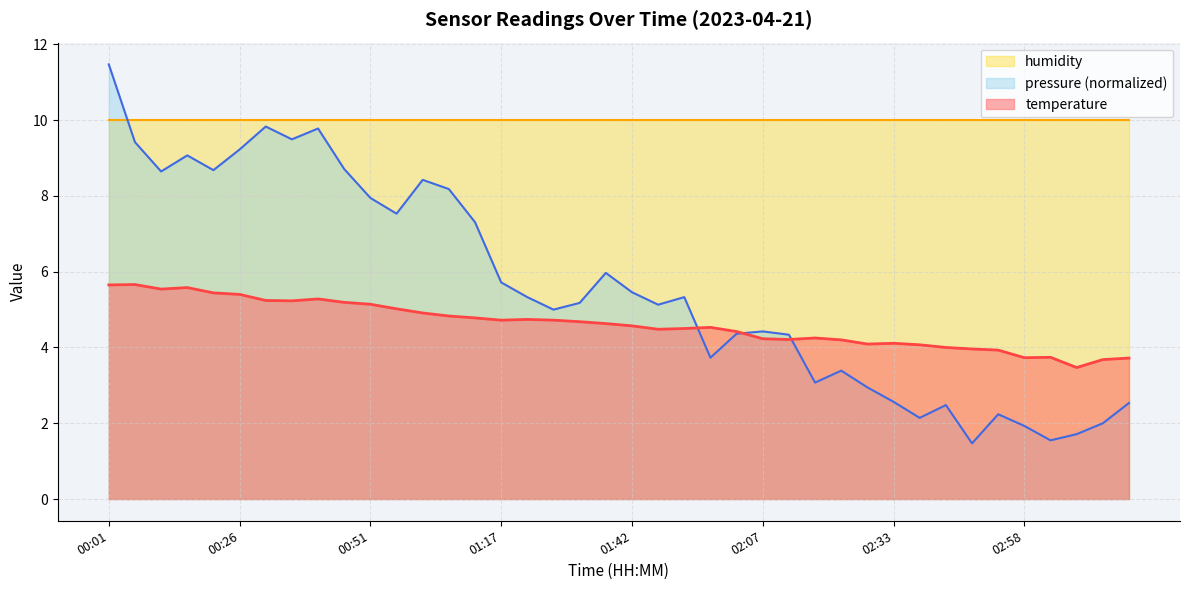

Where is the first local maximum?

00:06